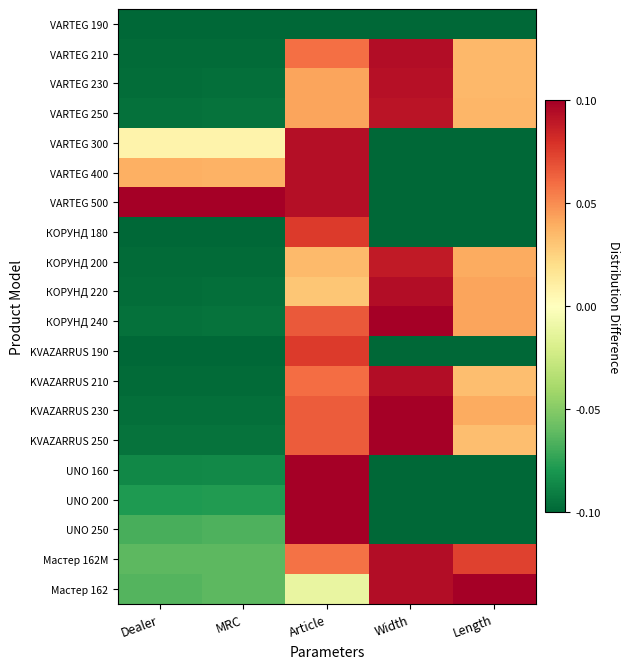

Which series has the largest range (max minus min)?

VARTEG 500